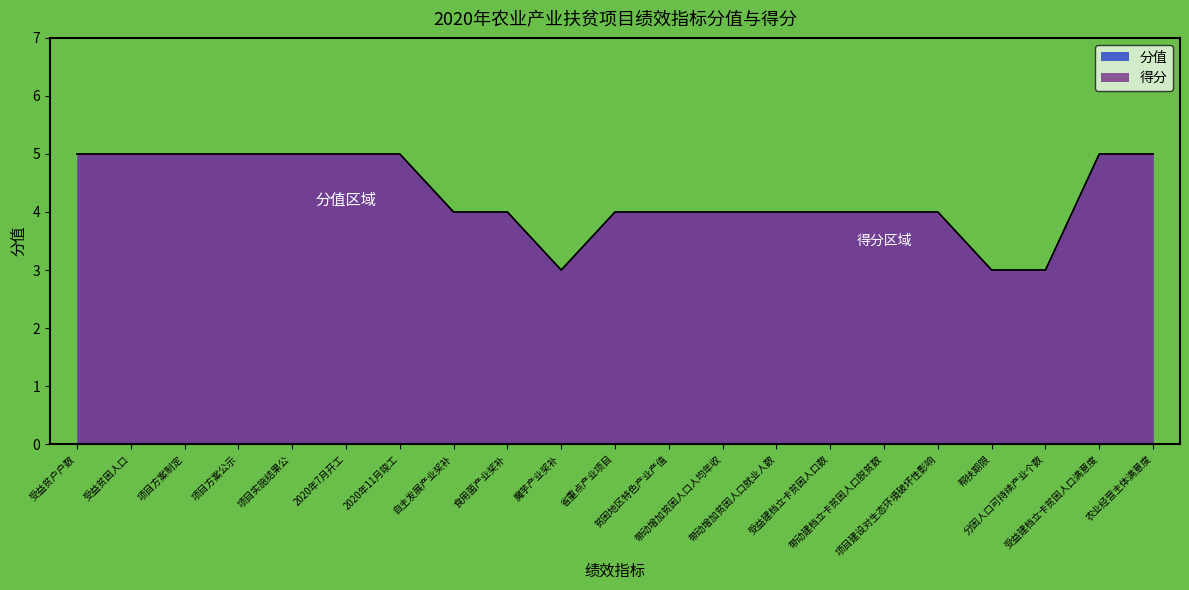

How many data points in 得分 are less than 4?

3